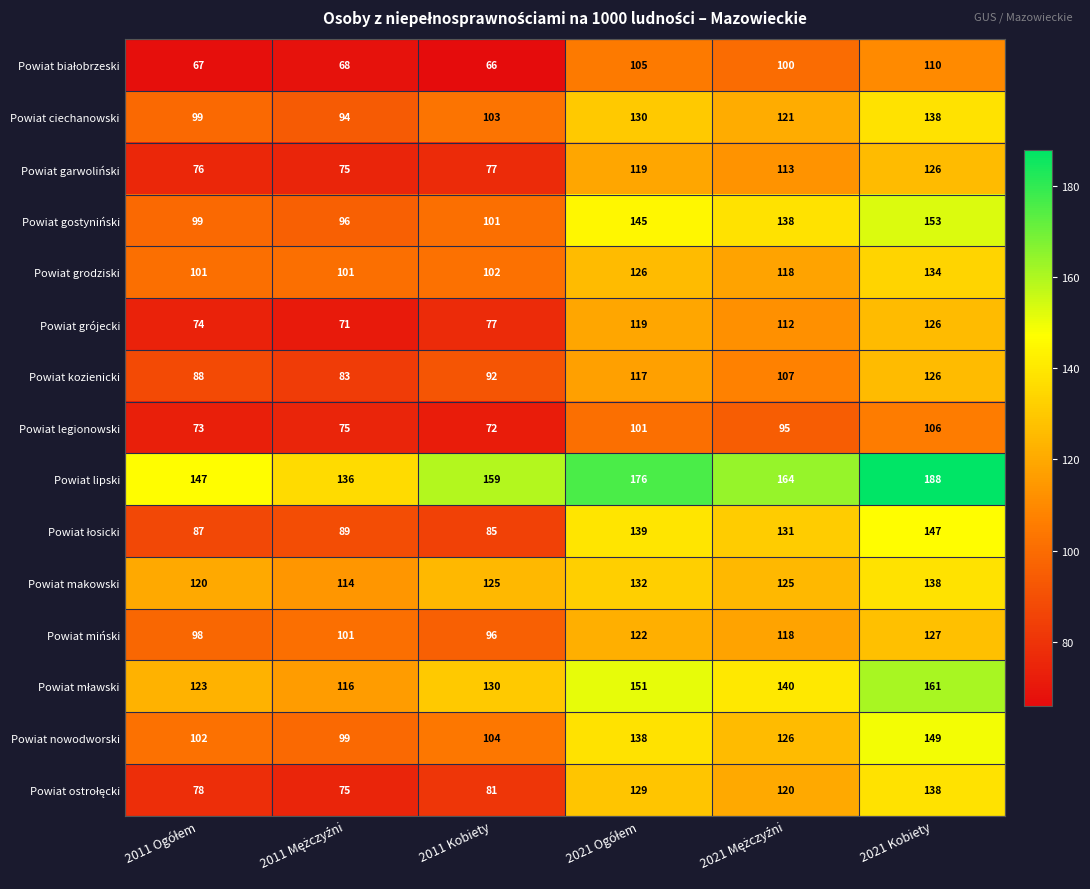

What is the difference between the second highest and second lowest values in the Powiat garwoliński series?

43